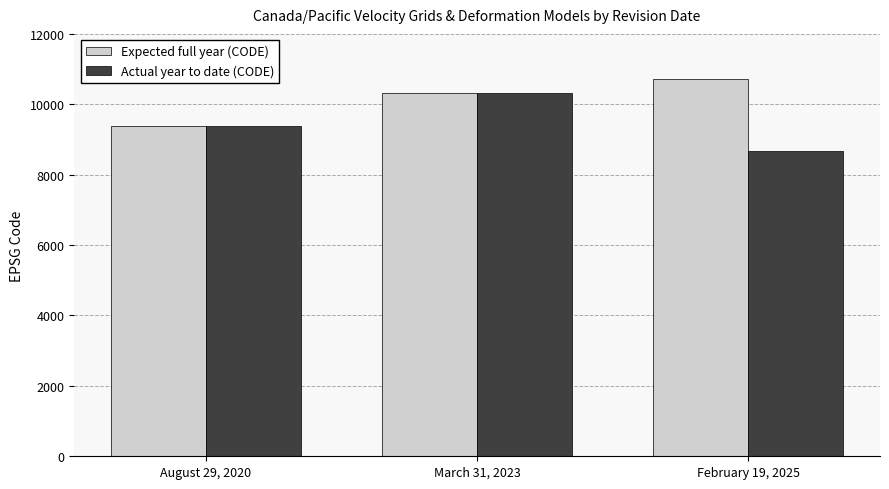

Which series changed the most between August 29, 2020 and February 19, 2025?

Expected full year (CODE)